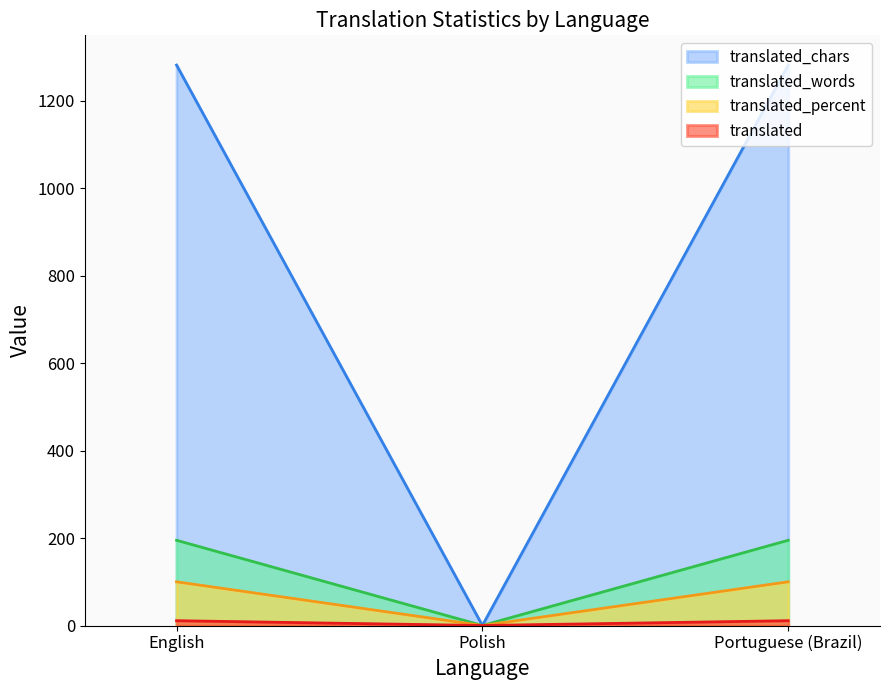

At which category is the sum across all series the highest?

English